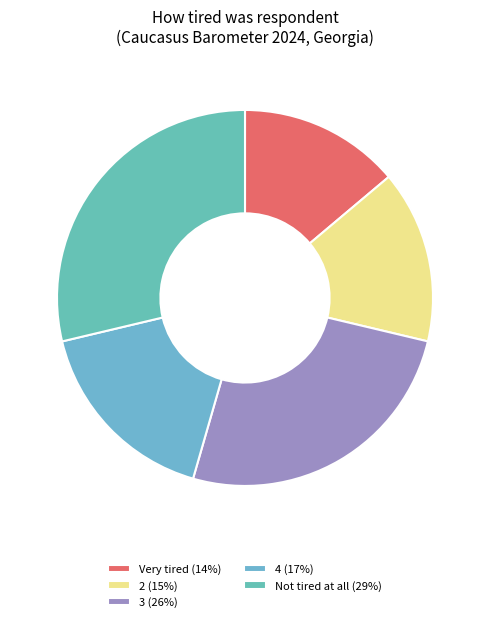

Which slice is the largest?

Not tired at all